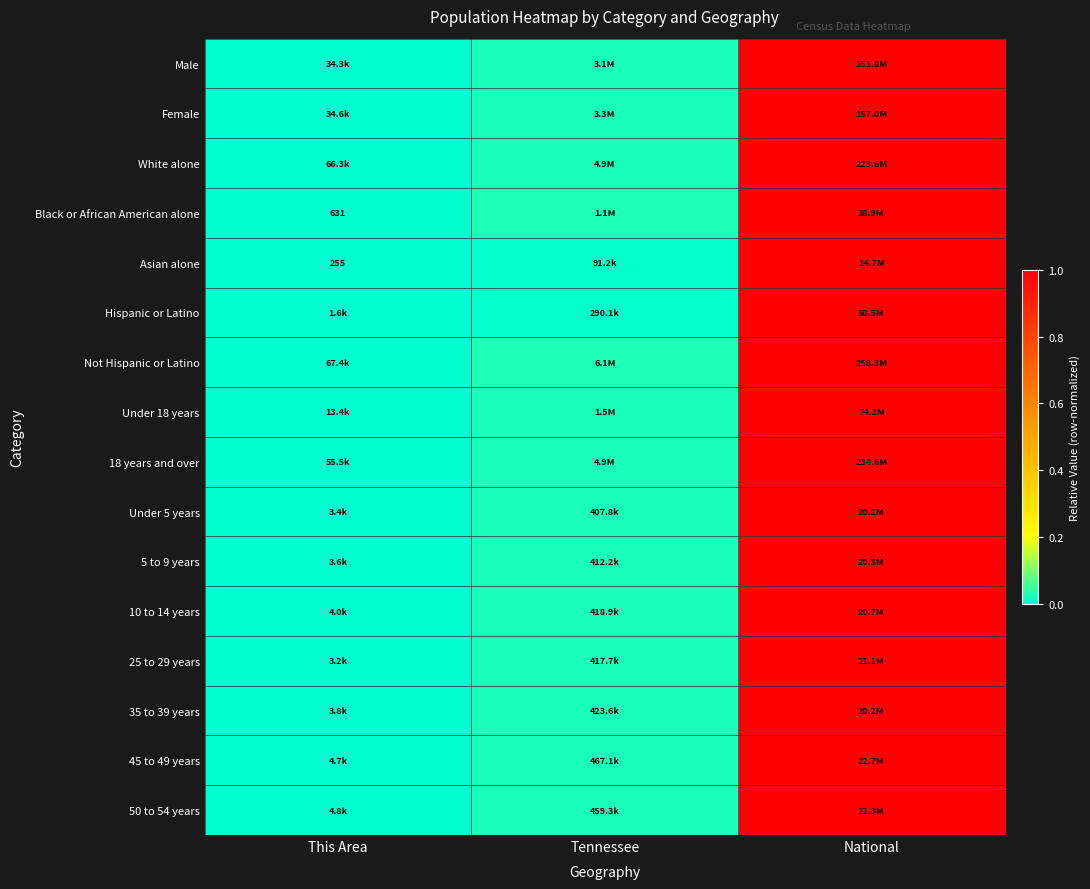

At which label does Under 5 years reach its peak?

National